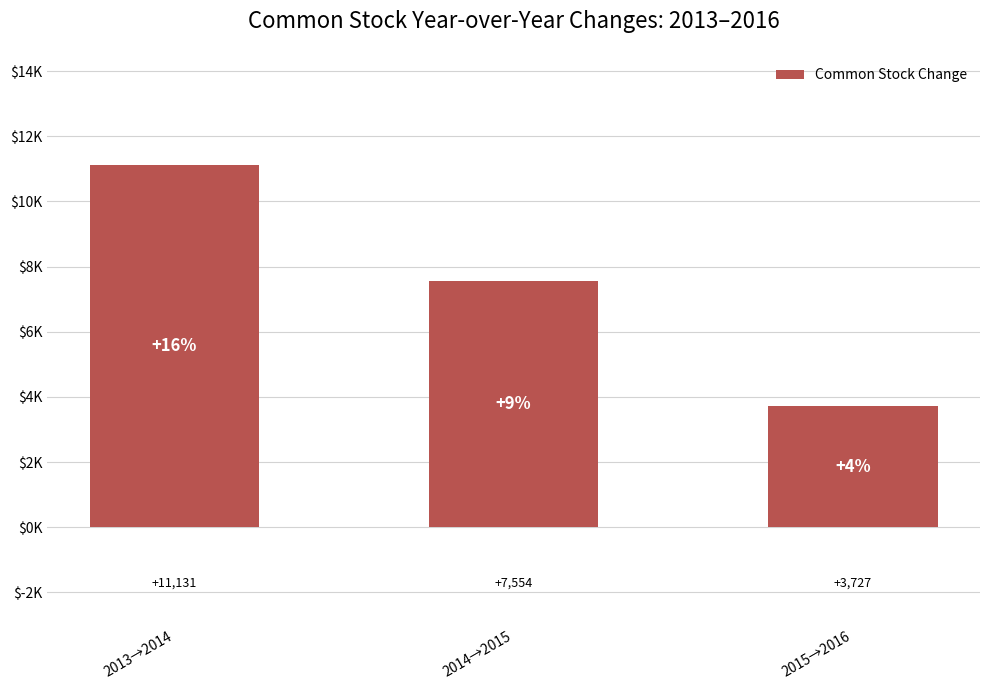

What is the label of the 2nd bar from the right?

2014→2015